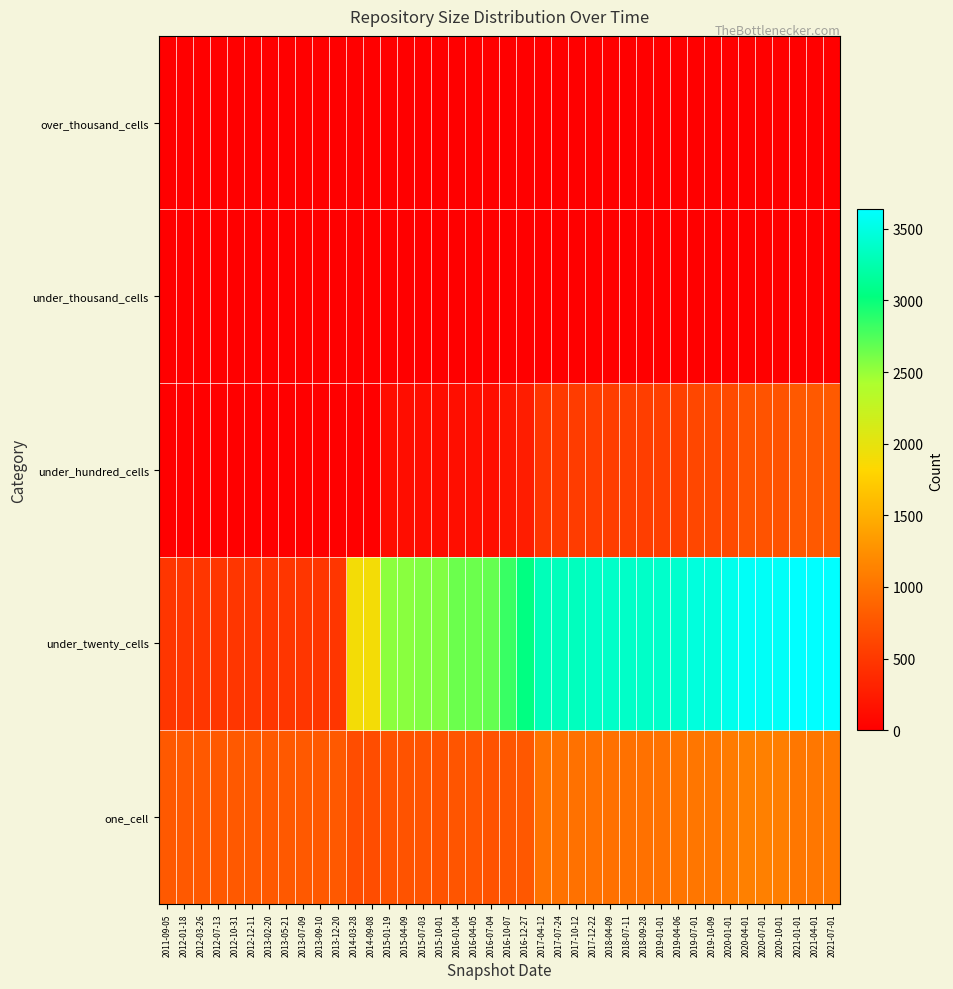

At which category is the sum across all series the highest?

2021-07-01